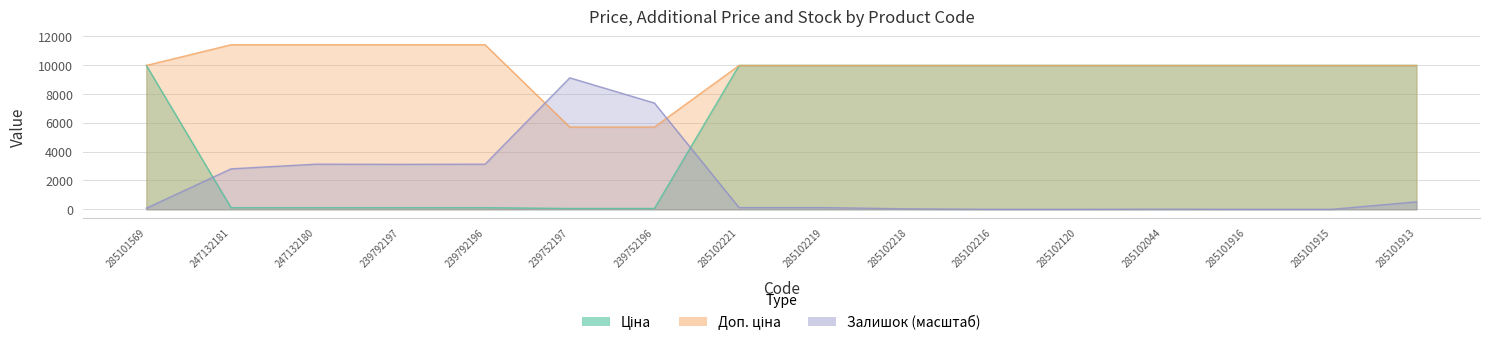

What are all the series names shown in the legend?

Ціна, Доп. ціна, Залишок